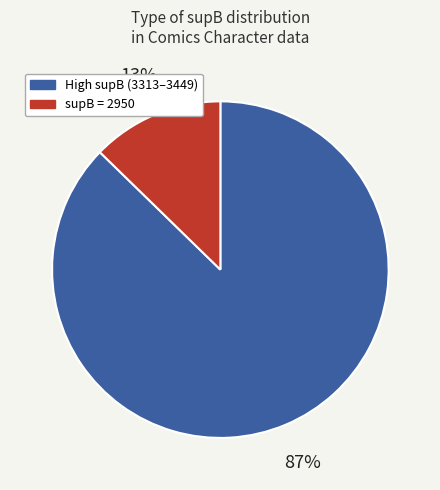

How many segments does this pie chart have?

2